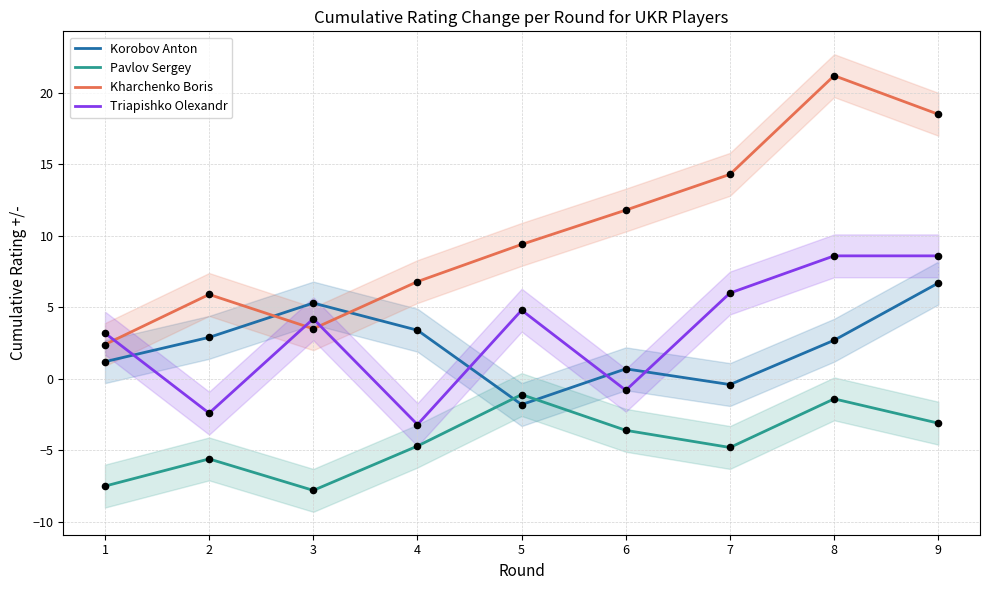

Which series has the widest spread of Y values?

Kharchenko Boris